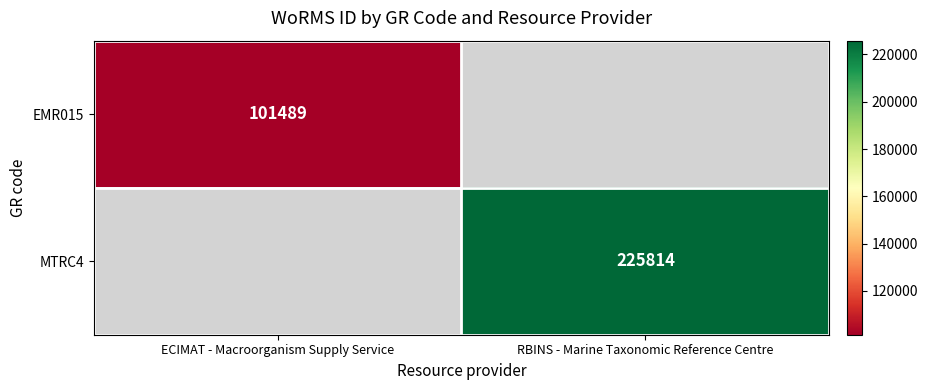

Is the value of EMR015 at ECIMAT - Macroorganism Supply Service greater than the value of MTRC4 at RBINS - Marine Taxonomic Reference Centre?

No